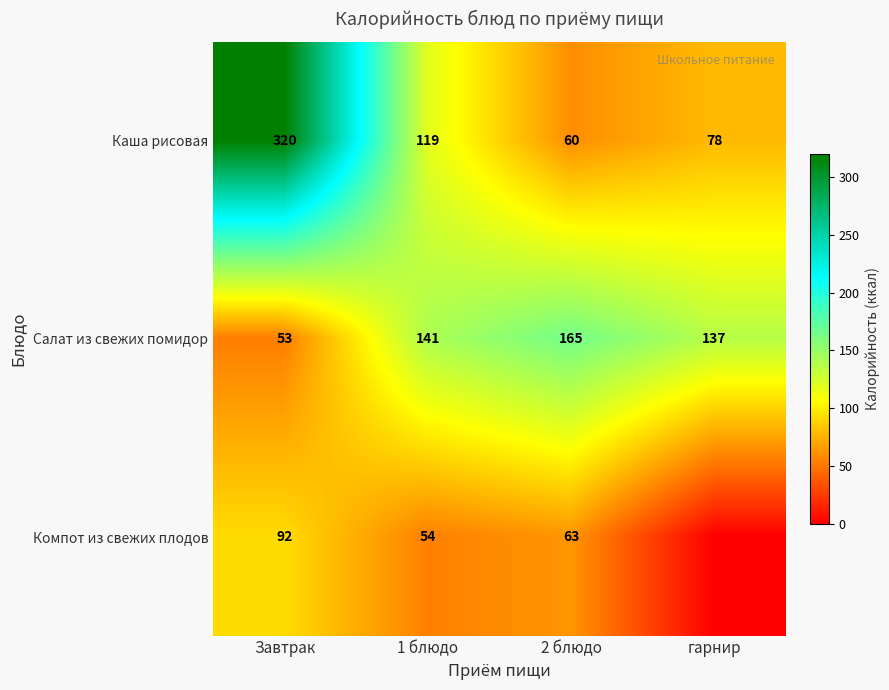

What is the difference between the Салат из свежих помидор values at гарнир and 2 блюдо?

28